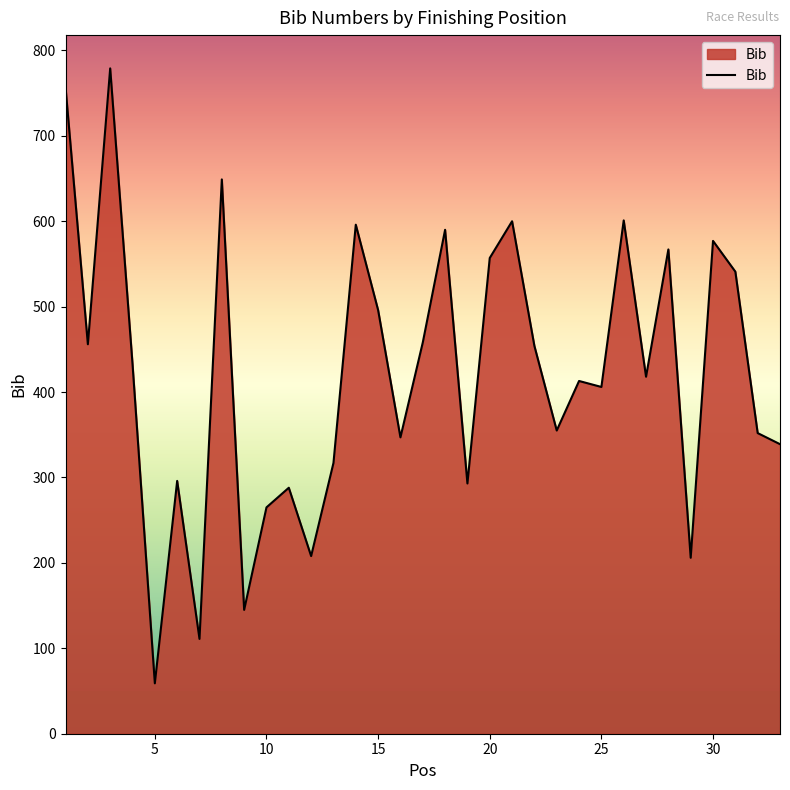

What is the greatest value displayed?

779